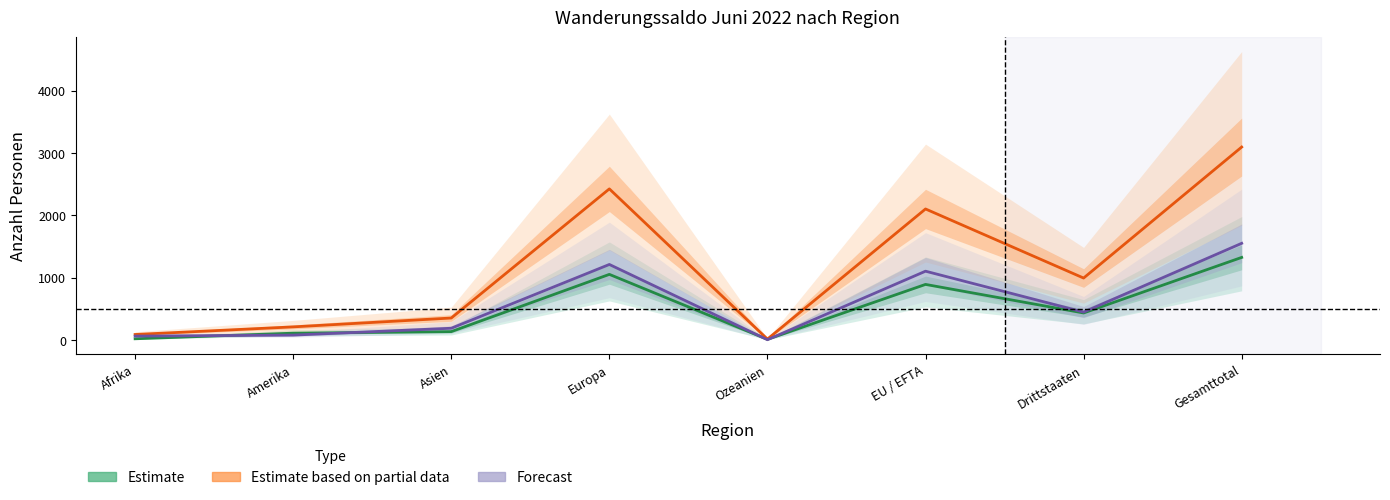

True or false: Estimate based on partial data and Estimate intersect in this chart.

False